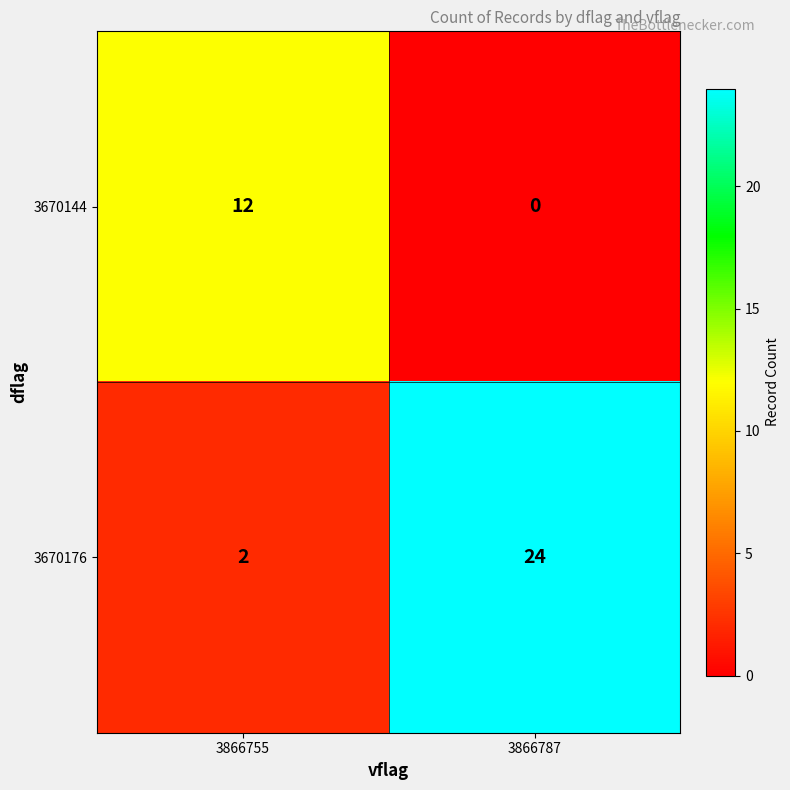

Which category has the lowest value across all series?

3866787